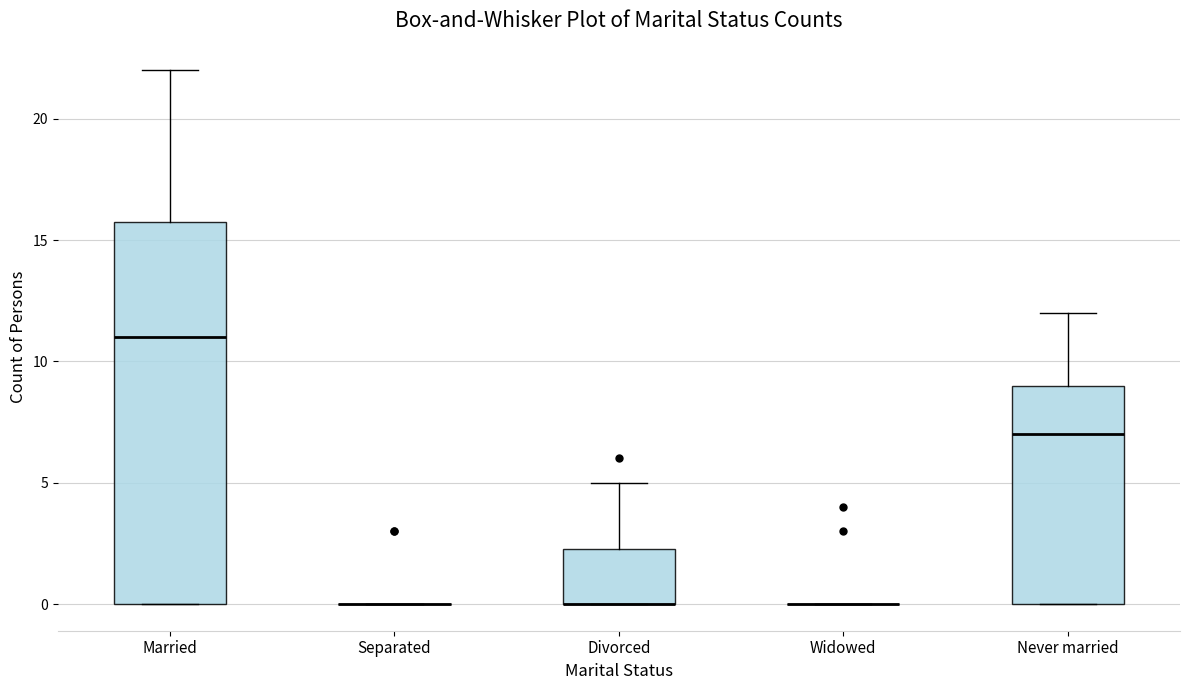

Which box is the tallest, from its lower edge to its upper edge?

Married